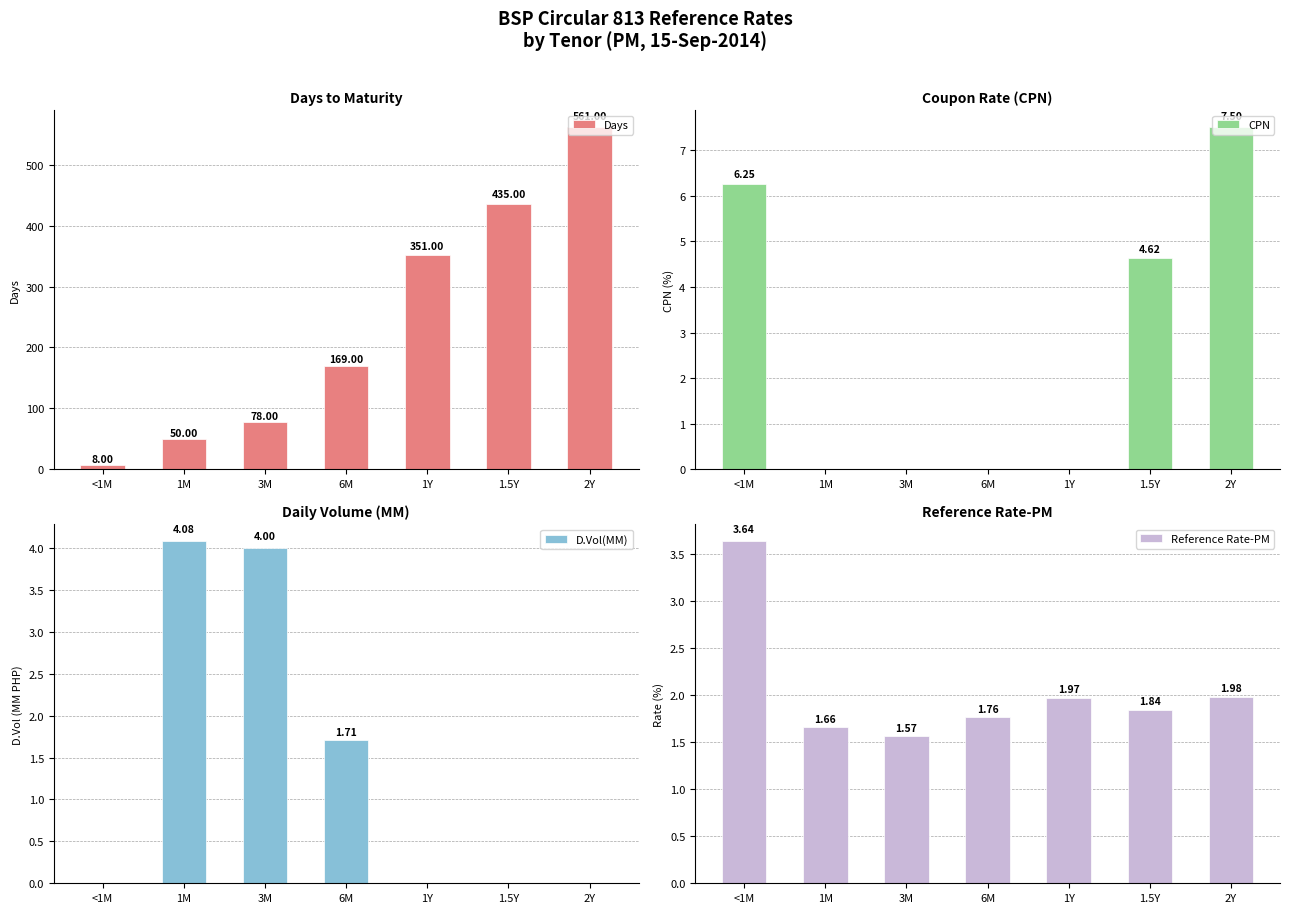

What is the lowest value of the Reference Rate-PM series?

1.6